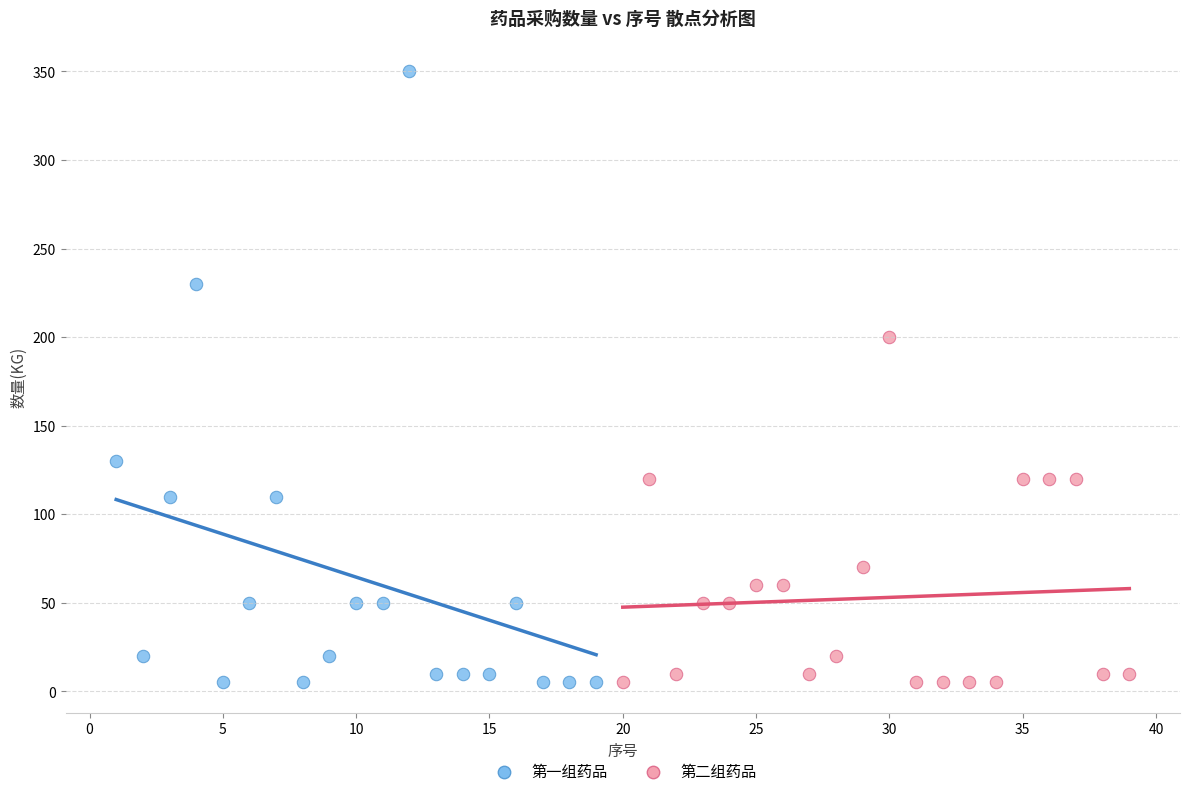

Which series has the widest spread of Y values?

第一组药品